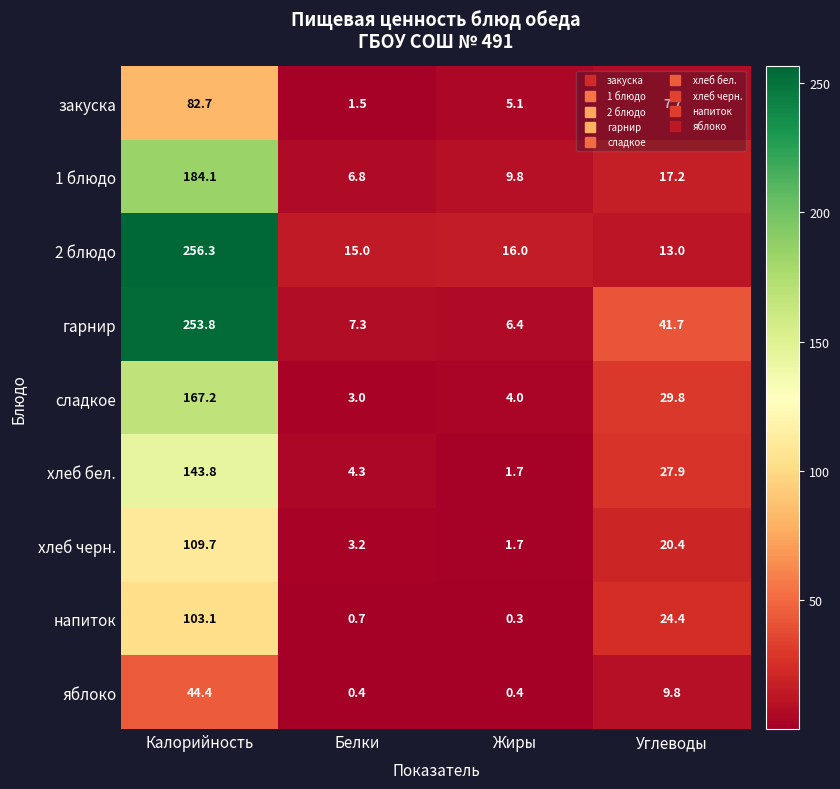

Where does the хлеб черн. series first go above 20?

Калорийность